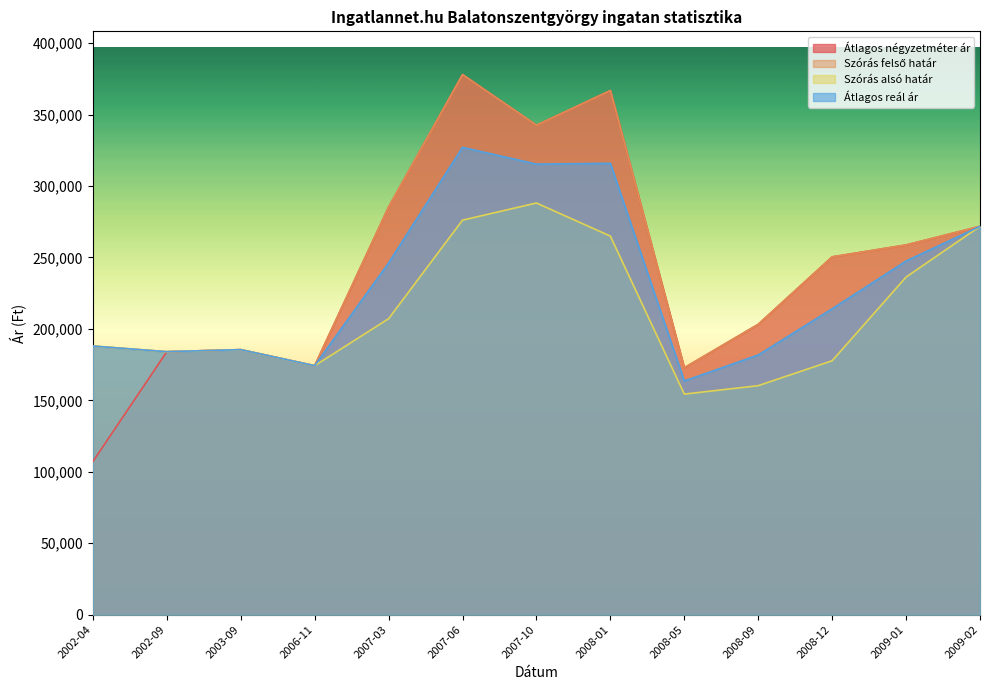

What is the sum of all Átlagos reál ár values?

3014890